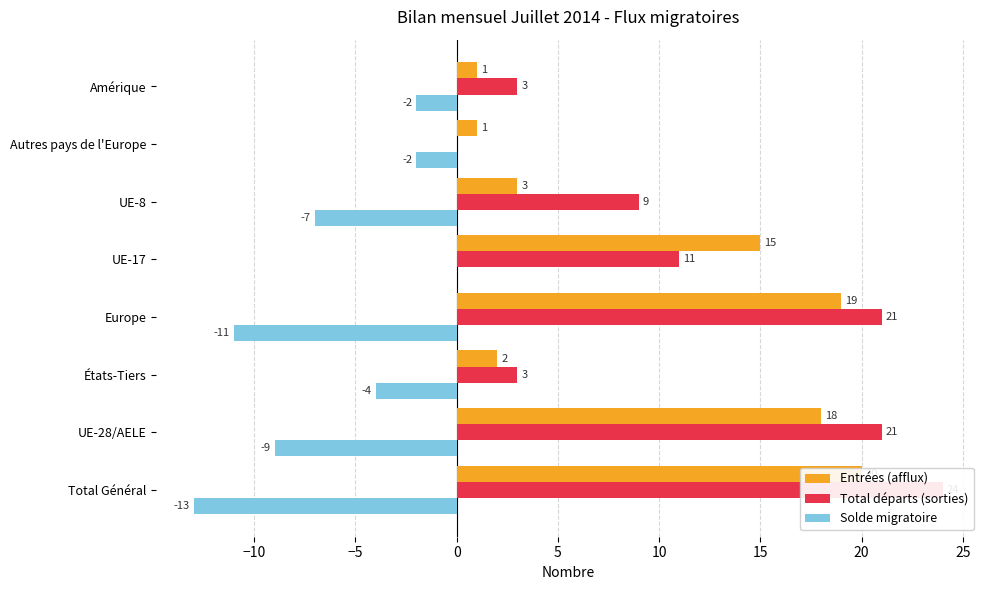

What is the difference between the highest and lowest values at Autres pays de l'Europe?

3